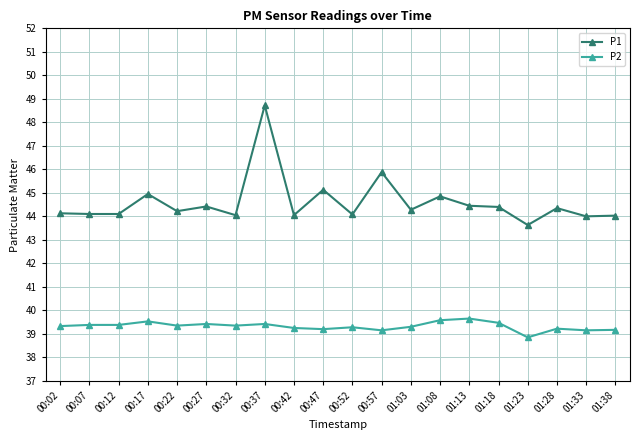

Read the P1 value at 00:47.

45.1